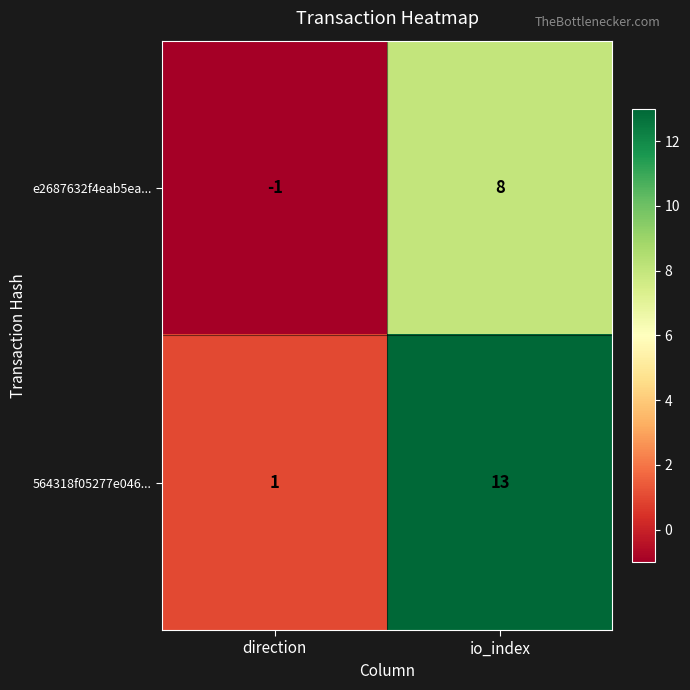

How many values in e2687632f4eab5ea... are above zero?

1